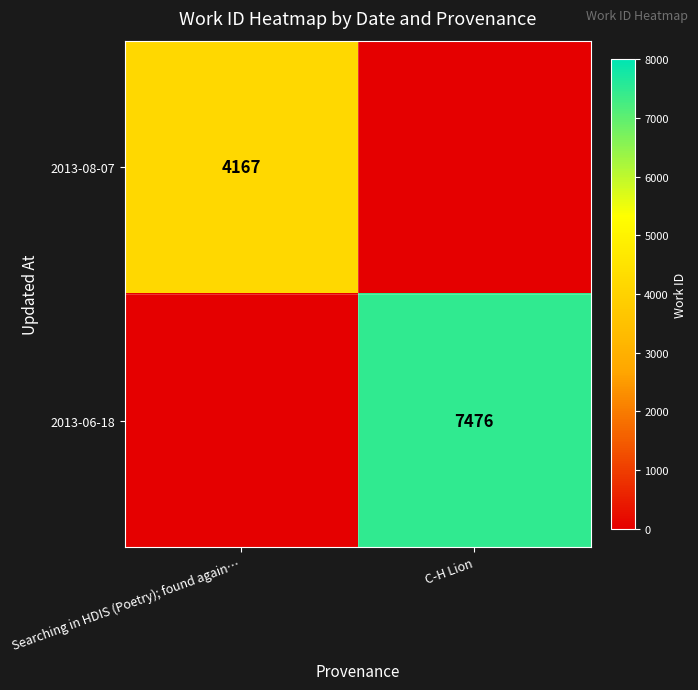

The 2013-06-18 series shows 7476 at C-H Lion. True or false?

True